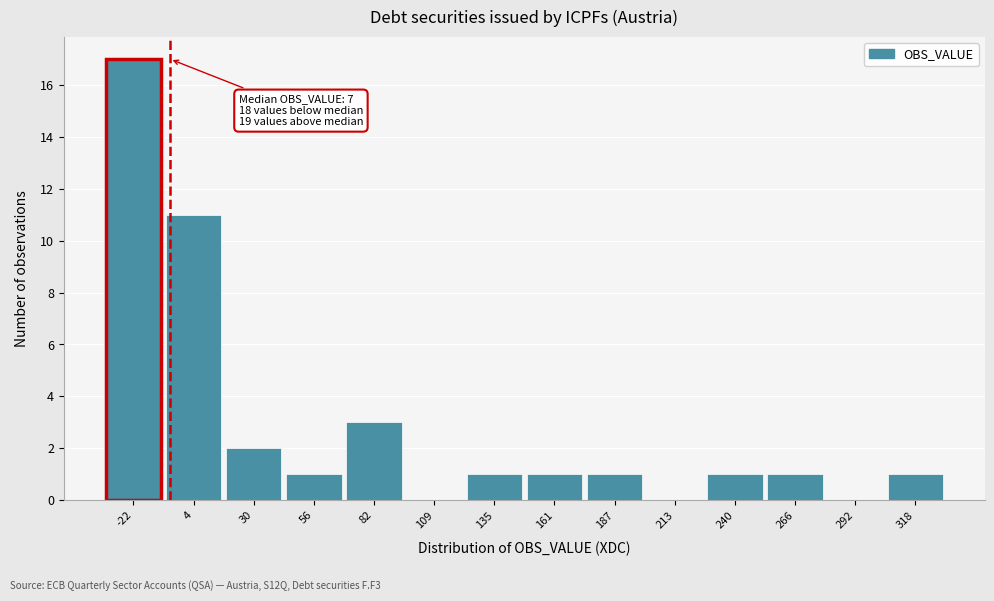

Reading right to left, extract all data points from this chart.

318=1	292=0	266=1	240=1	213=0	187=1	161=1	135=1	109=0	82=3	56=1	30=2	4=11	-22=17